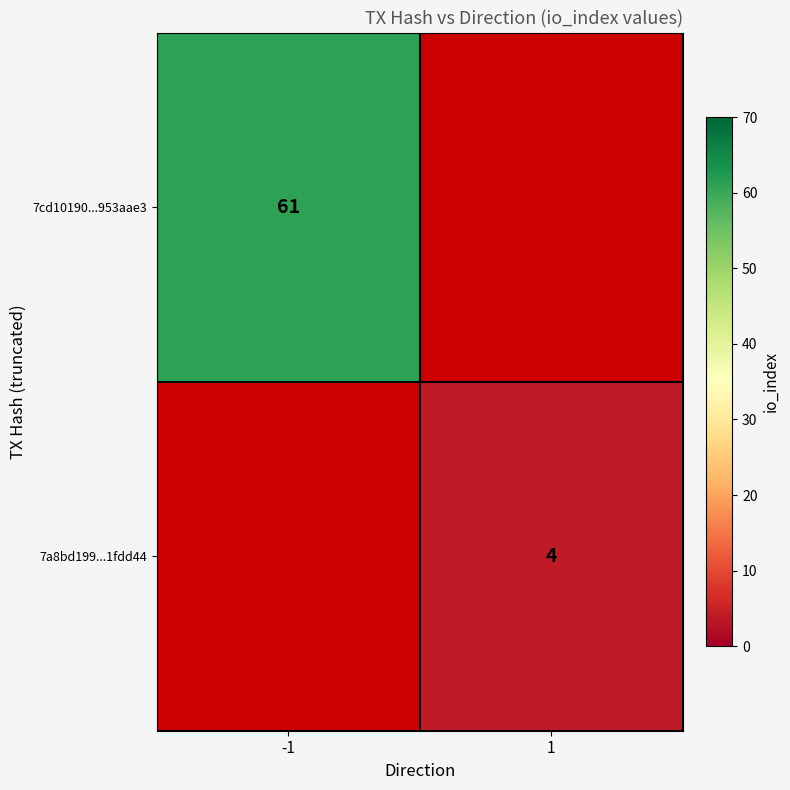

True or false: 7cd10190...953aae3 has a value of 105 at -1.

False